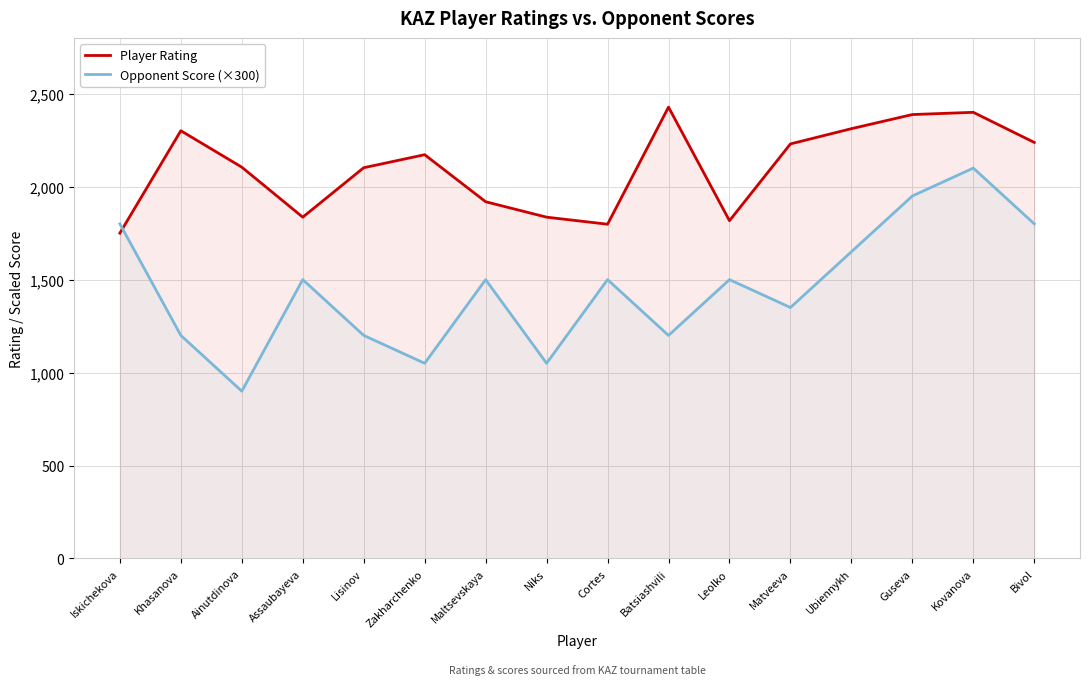

How many categories are shown in the chart?

16